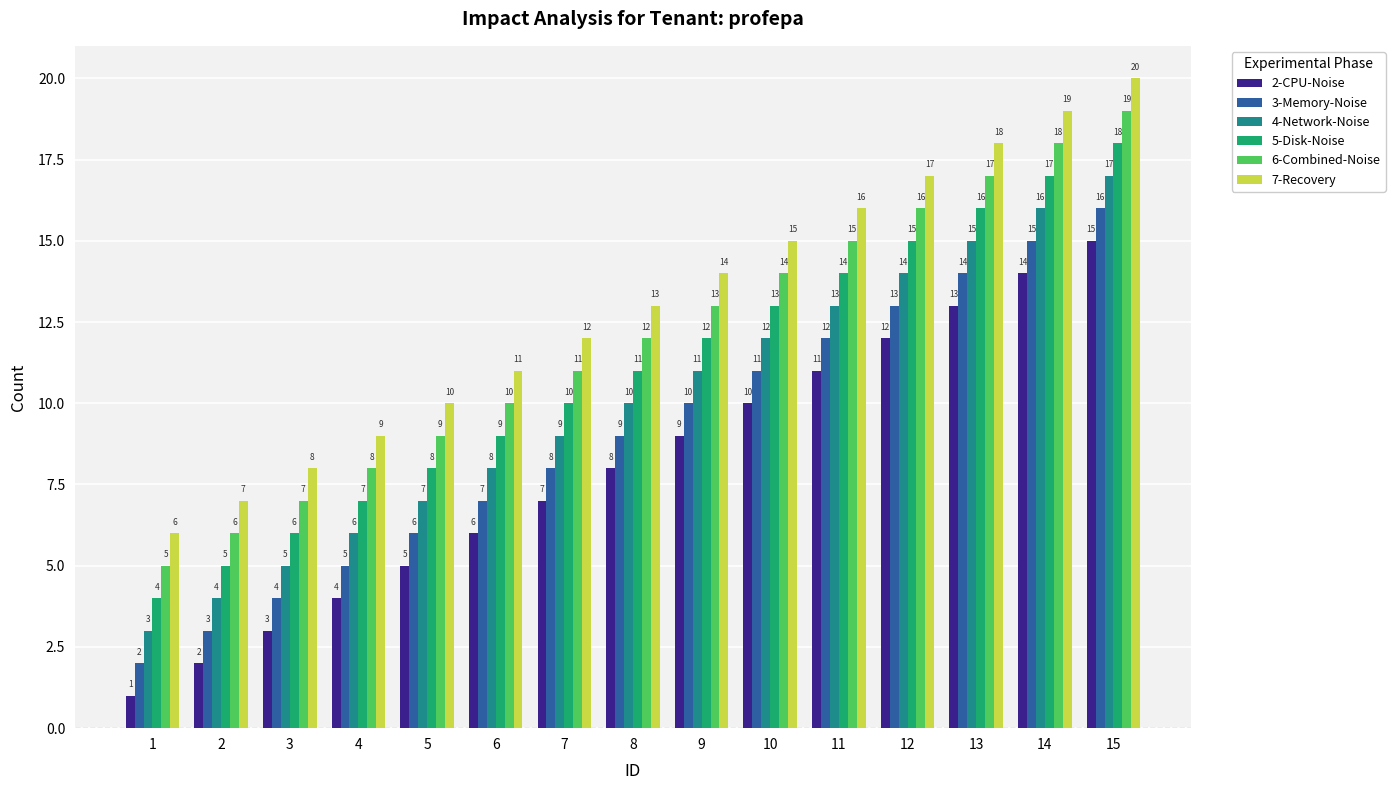

What is the minimum value for 2-CPU-Noise?

1